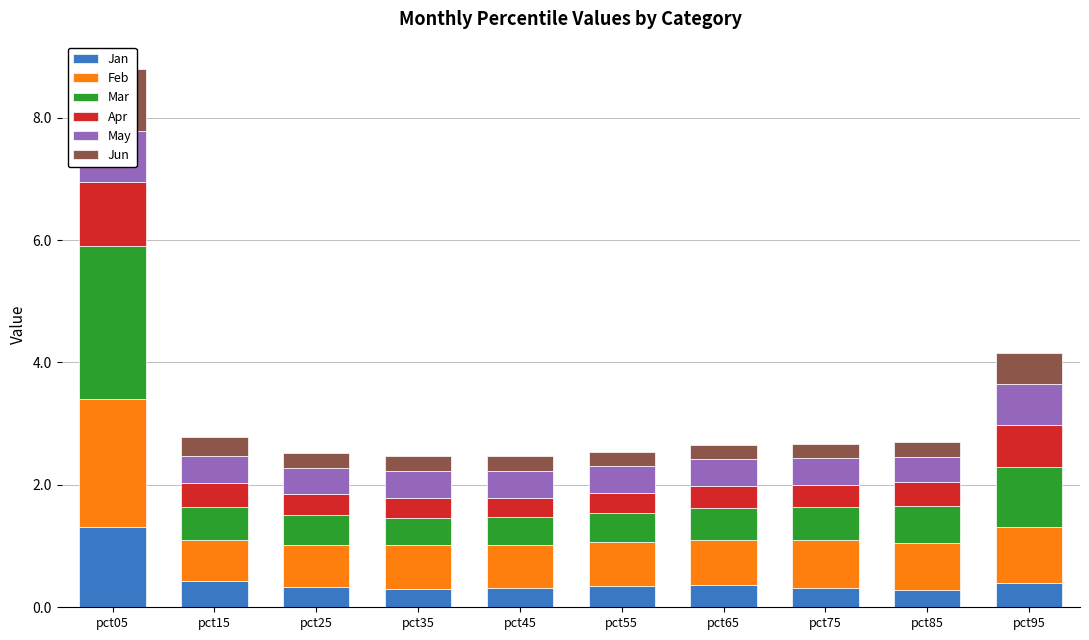

Which category has the highest value across all series?

pct05